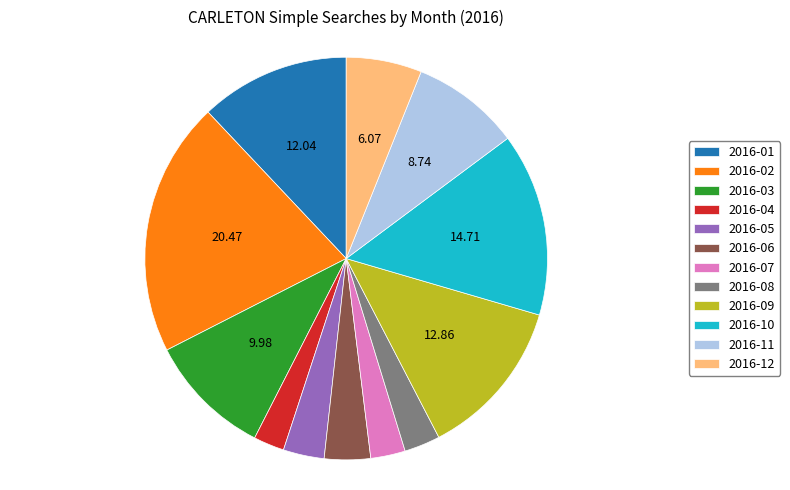

How many slices are in this pie chart?

12